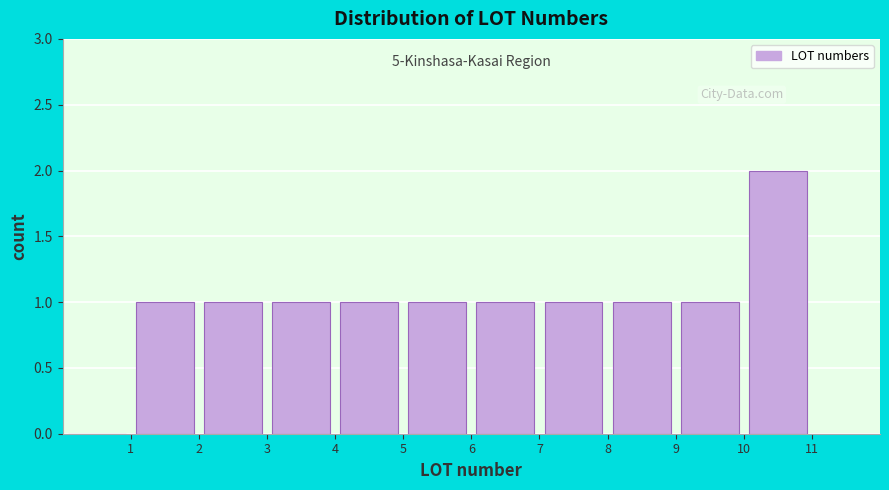

Which range on the x-axis has the tallest bar?

10 to 11